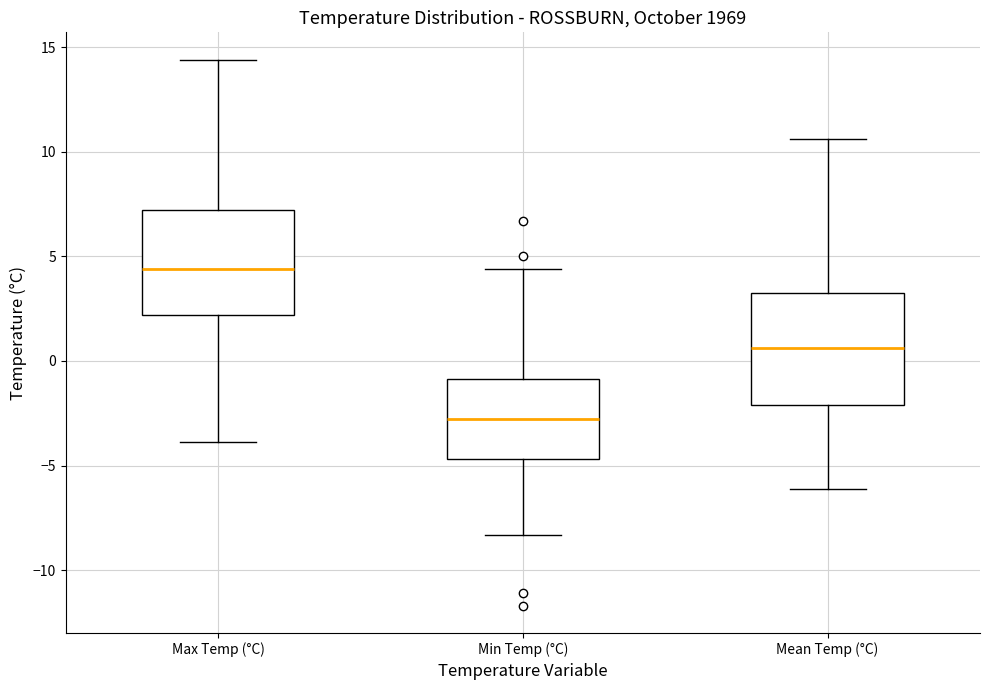

Reading left to right, transcribe this box plot: for each box, give where its median line is, the range the box spans, and where its two whiskers end, as read against the y-axis. The values are not printed on the chart, so give them approximately, as read against the axis.

Max Temp (°C): median 4.5, box 2.0 to 7.0, whiskers -4.0 to 14.5
Min Temp (°C): median -3.0, box -4.5 to -1.0, whiskers -8.5 to 4.5
Mean Temp (°C): median 0.5, box -2.0 to 3.5, whiskers -6.0 to 10.5